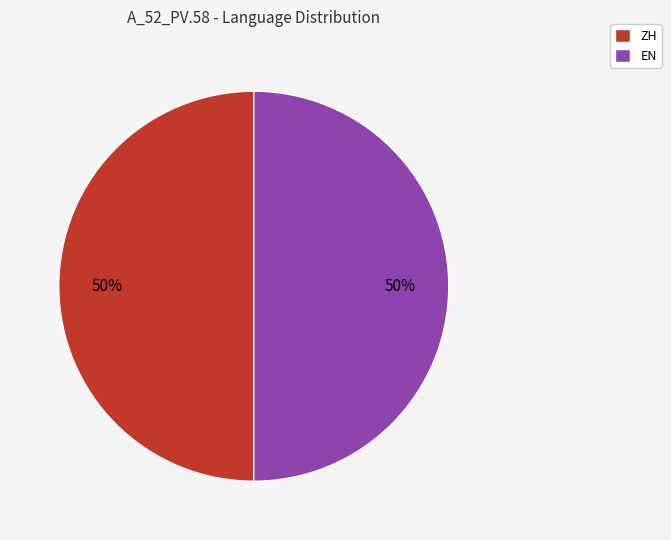

Is it true that ZH is 50% of the pie?

True